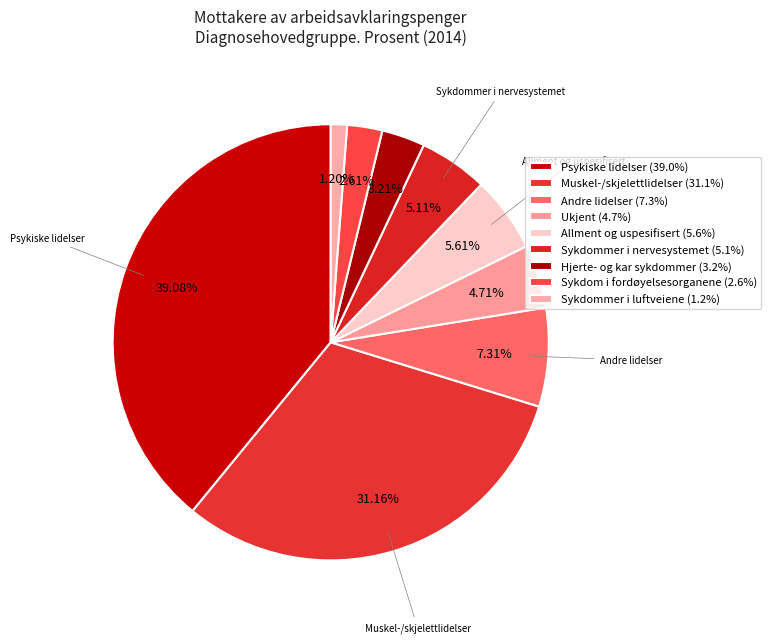

How many slices are in this pie chart?

9